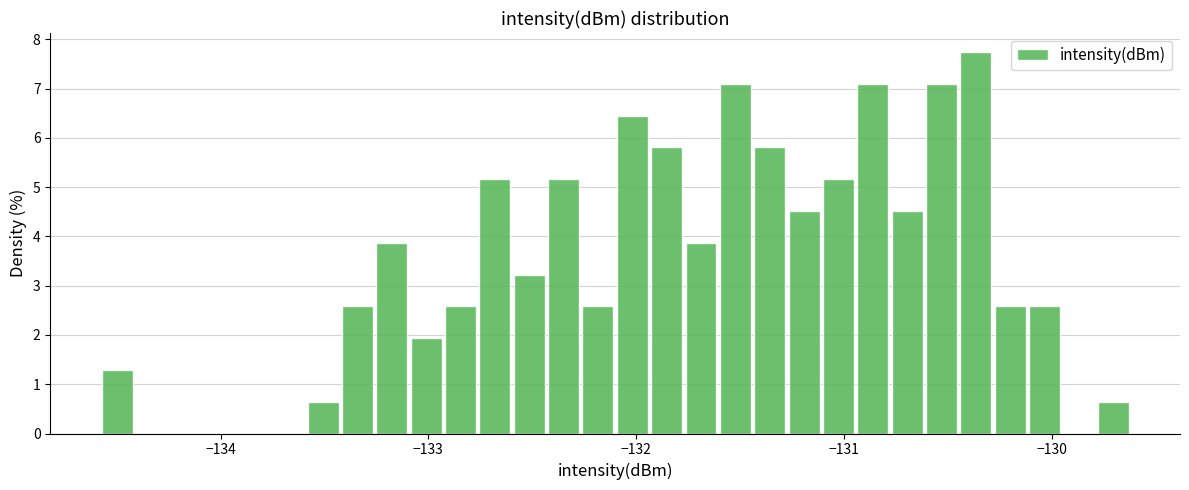

Around what value on the x-axis is the tallest bar? Give the approximate position of its centre, as read against the axis.

-130.4